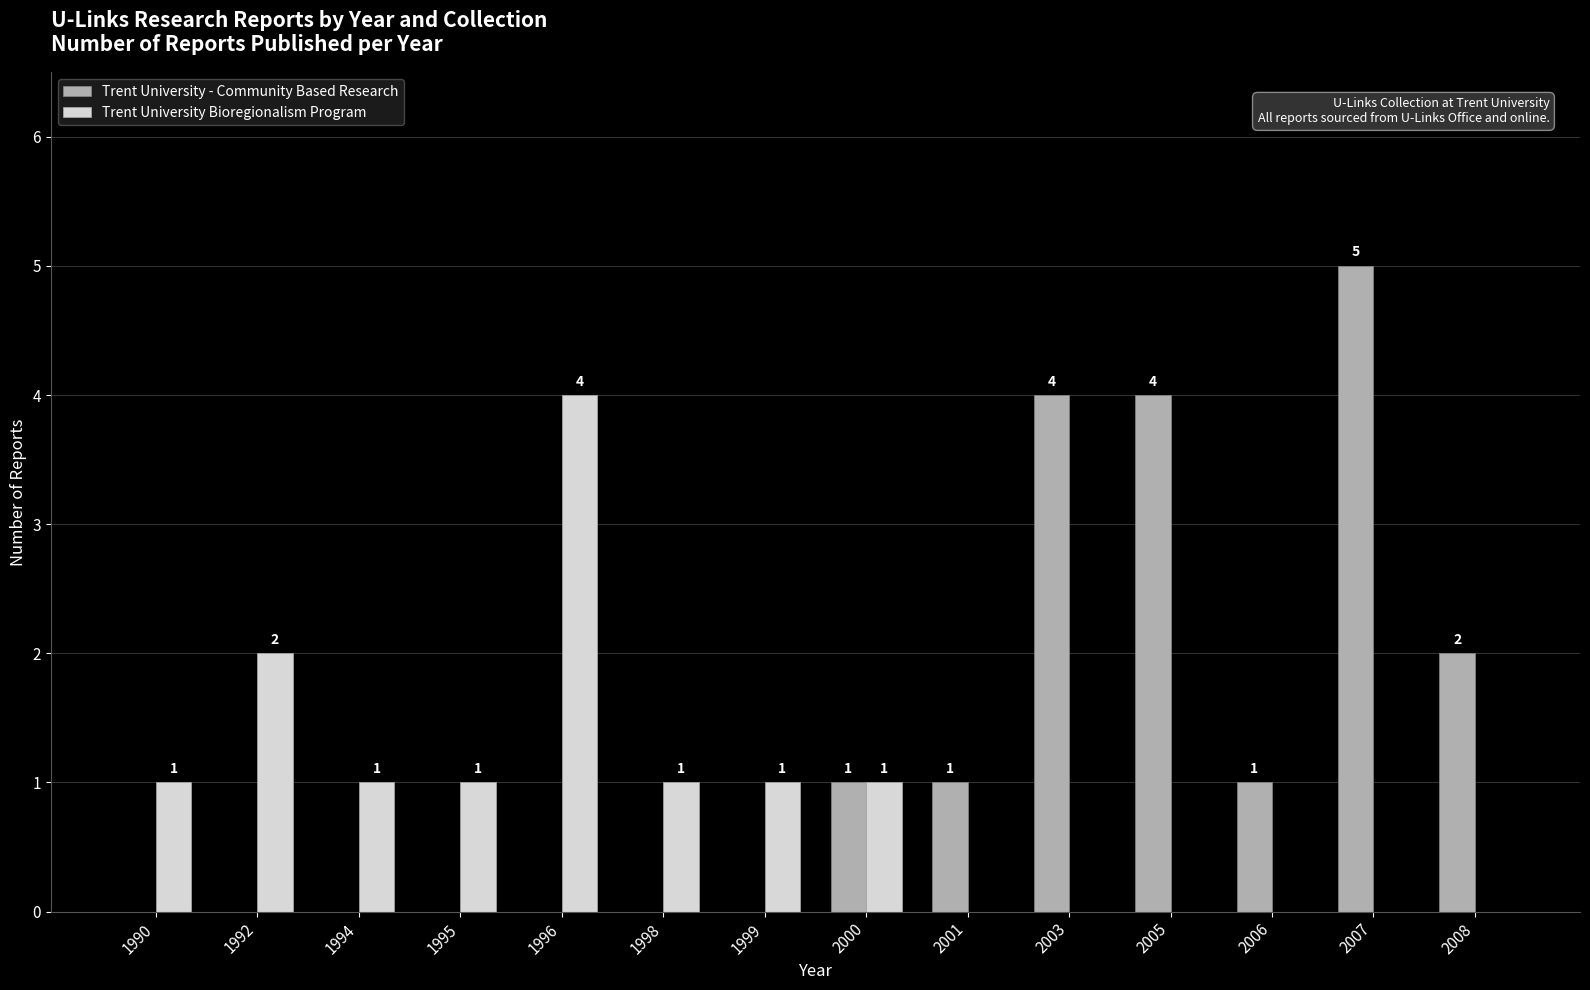

Is the value of Trent University Bioregionalism Program at 2003 greater than the value of Trent University - Community Based Research at 2008?

No